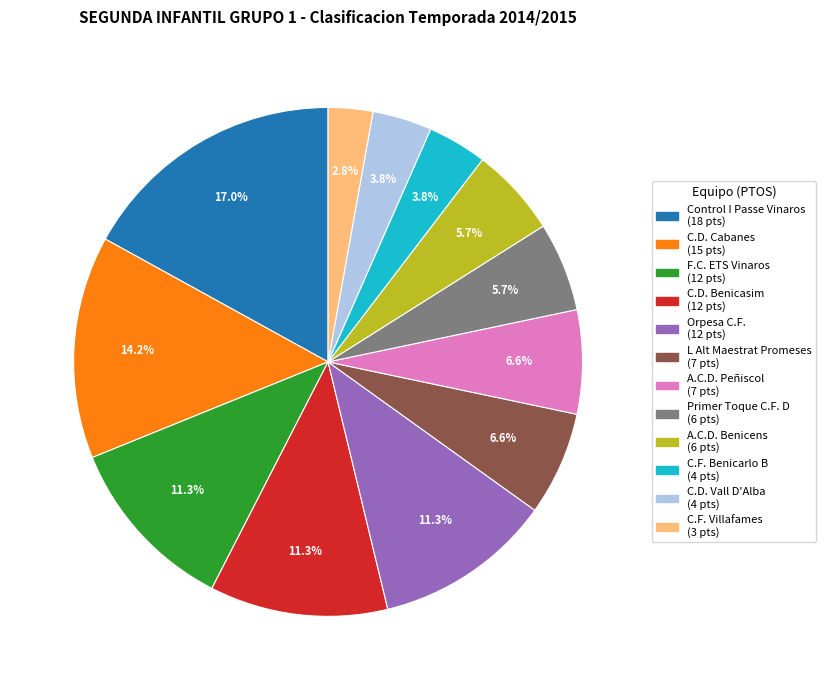

How many slices are in this pie chart?

12